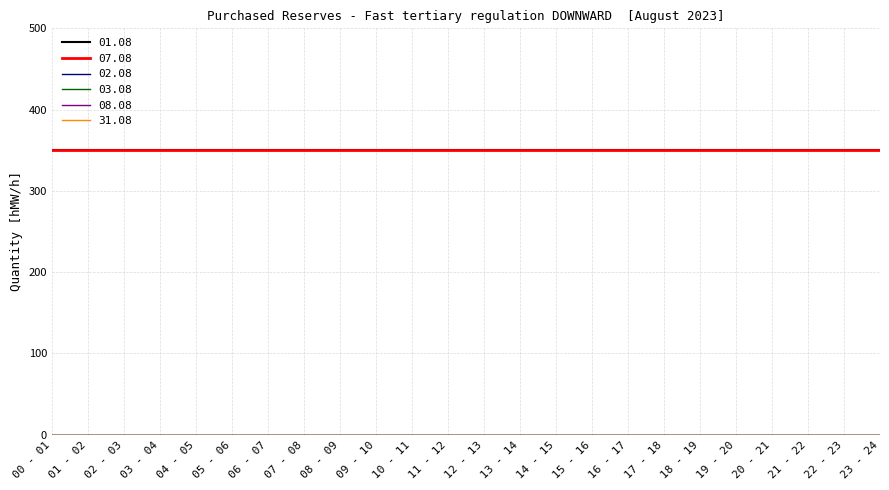

At which category is the sum across all series the highest?

00 - 01